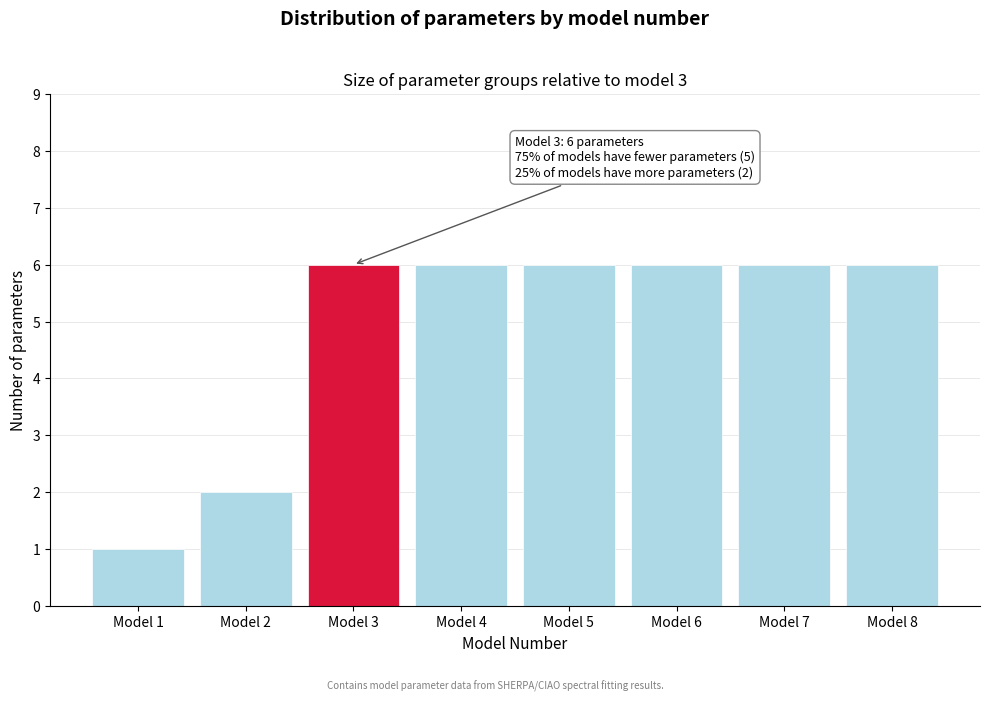

Reading left to right, extract all data points from this chart.

1	2	6	6	6	6	6	6